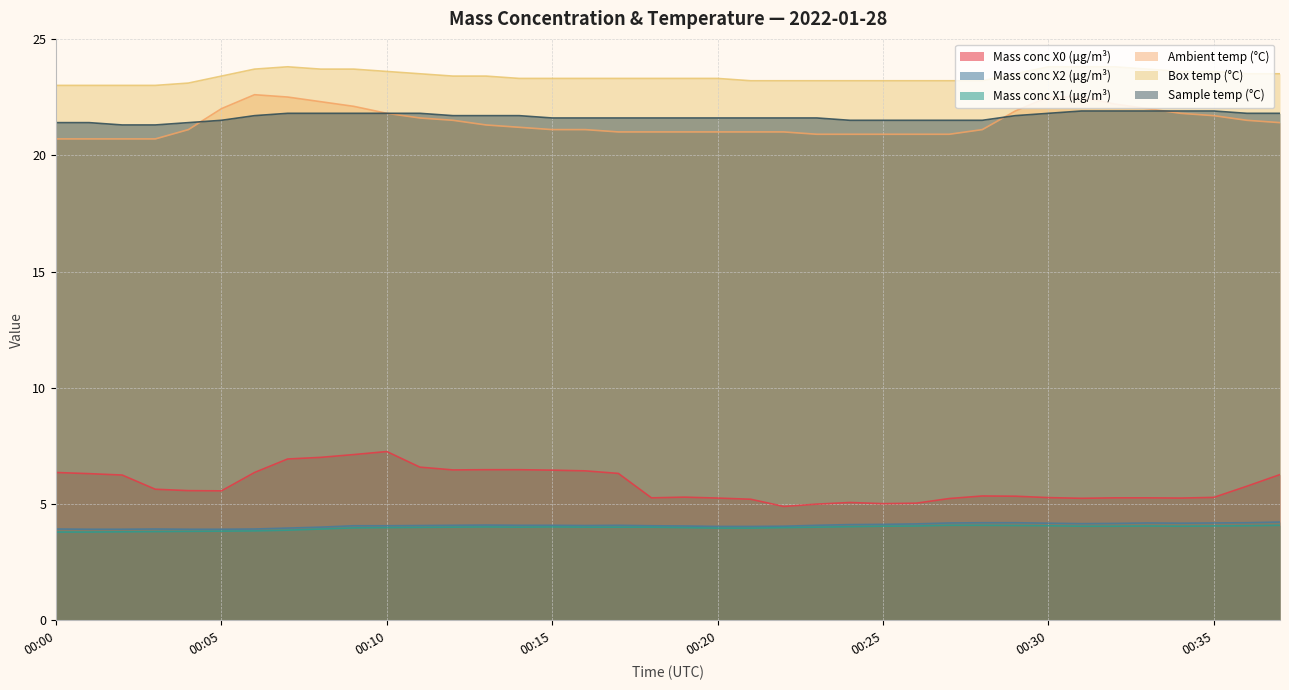

Which category has the highest value in the Box temp (°C) series?

00:07